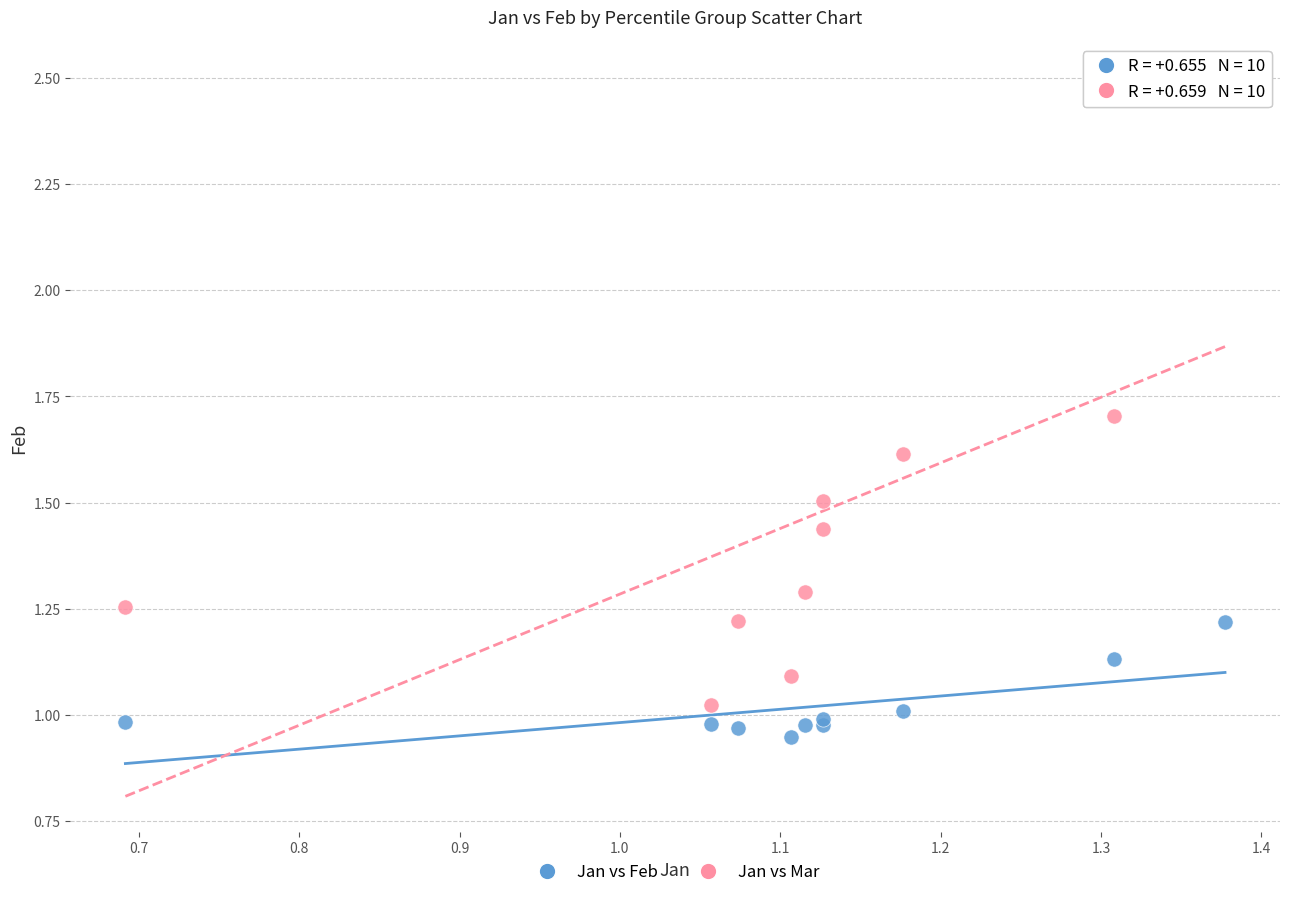

Which series contains the highest Y value?

Jan vs Mar